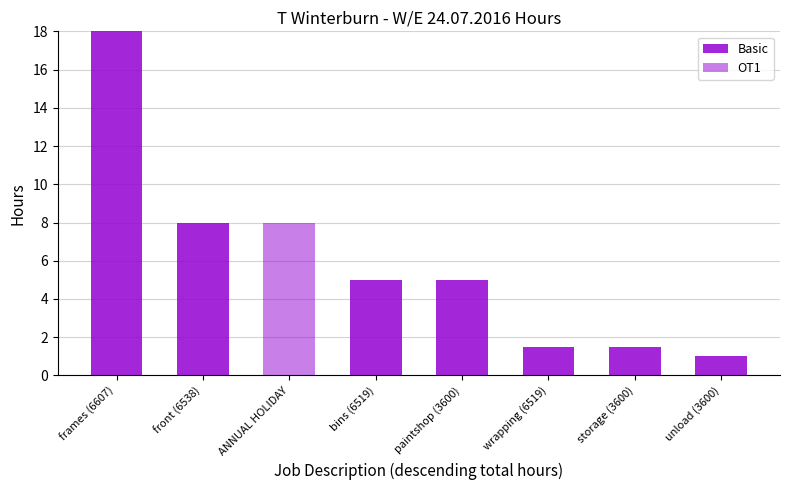

Are the bars grouped side by side (vs. stacked)?

No